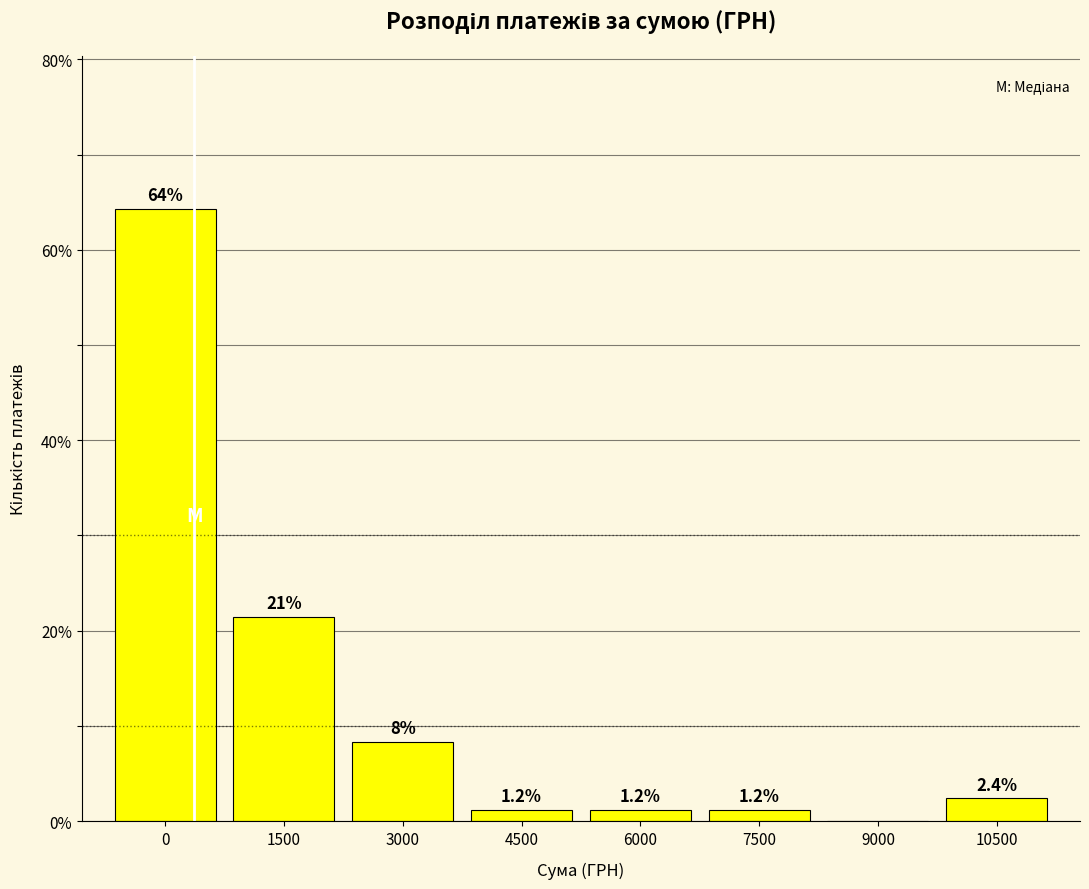

Reading left to right, what are all the values shown in this chart?

0=64.3	1500=21.4	3000=8.3	4500=1.2	6000=1.2	7500=1.2	9000=0.0	10500=2.4